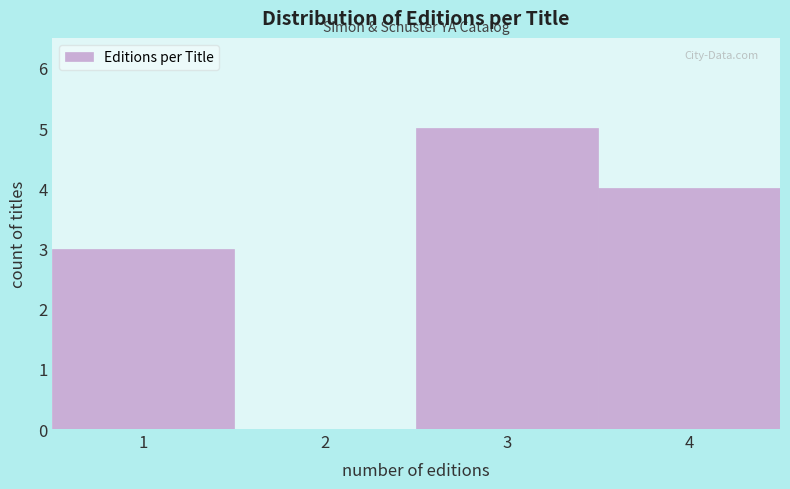

Reading left to right, transcribe all the data shown in this chart.

1=3	2=0	3=5	4=4